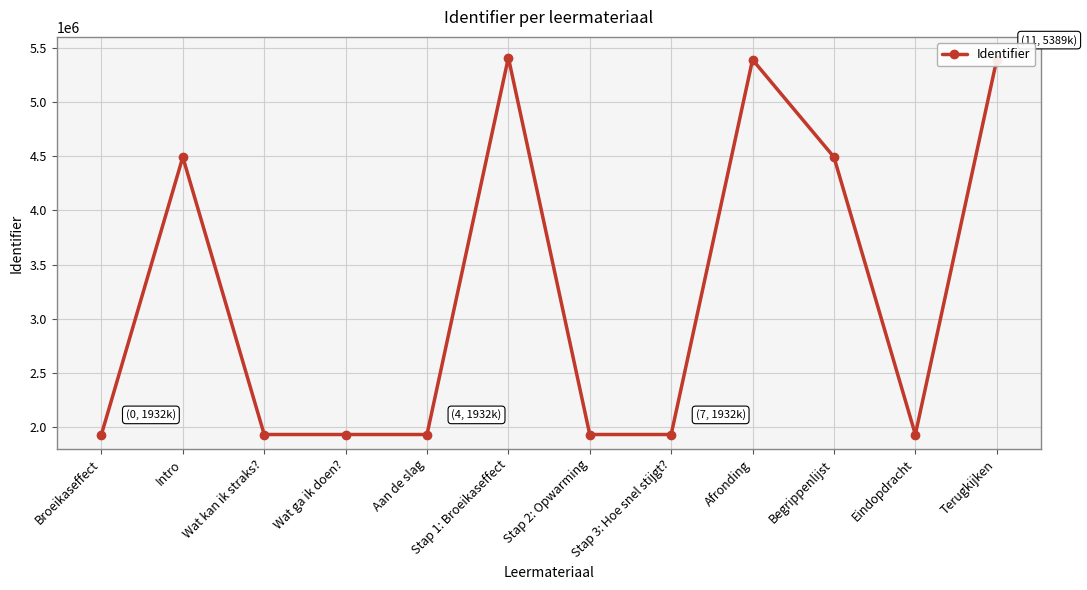

What is the sum of all values?

38700503